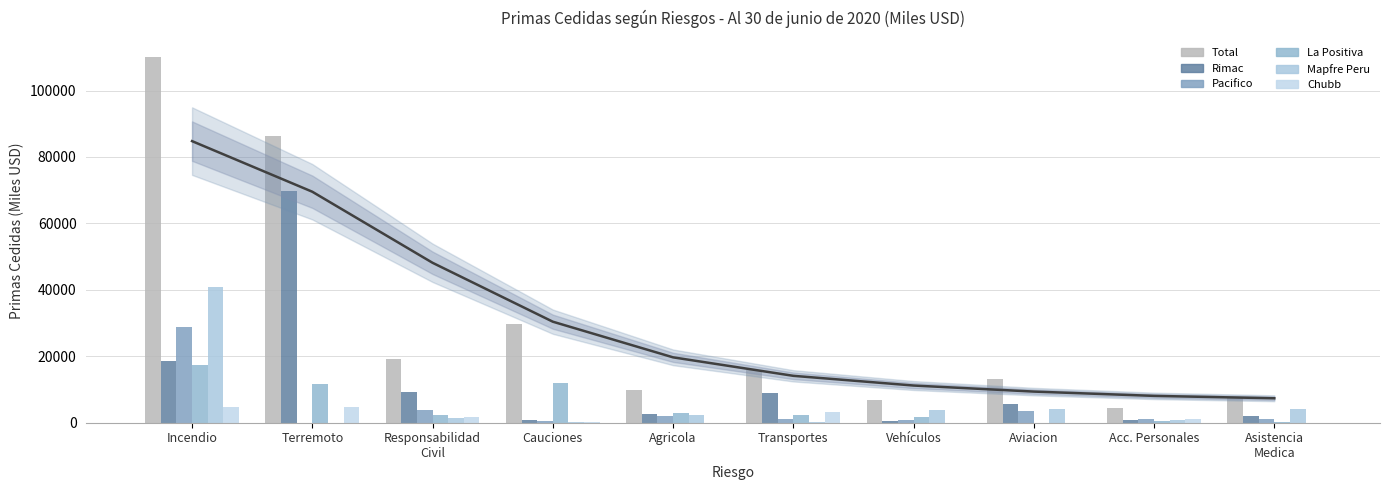

Count the number of data series in this chart.

6